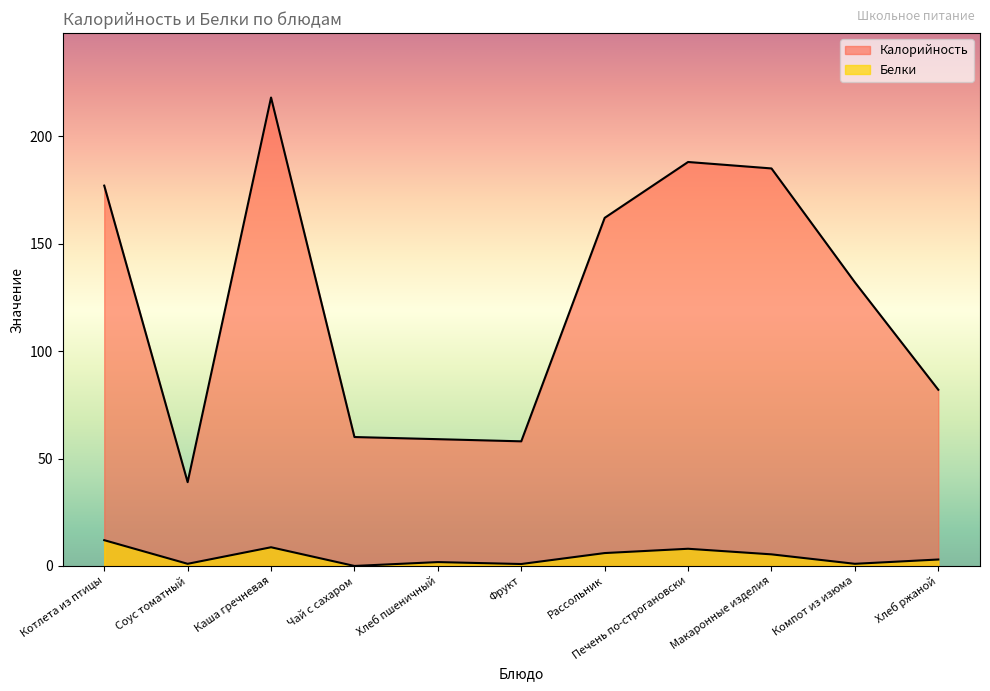

Reading left to right, list all the values displayed in this chart.

Калорийность: 177.0	39.0	218.0	60.0	59.0	58.0	162.0	188.0	185.0	132.0	82.0
Белки: 12.0	1.0	8.7	0.0	1.8	0.9	6.0	8.0	5.4	1.0	3.0